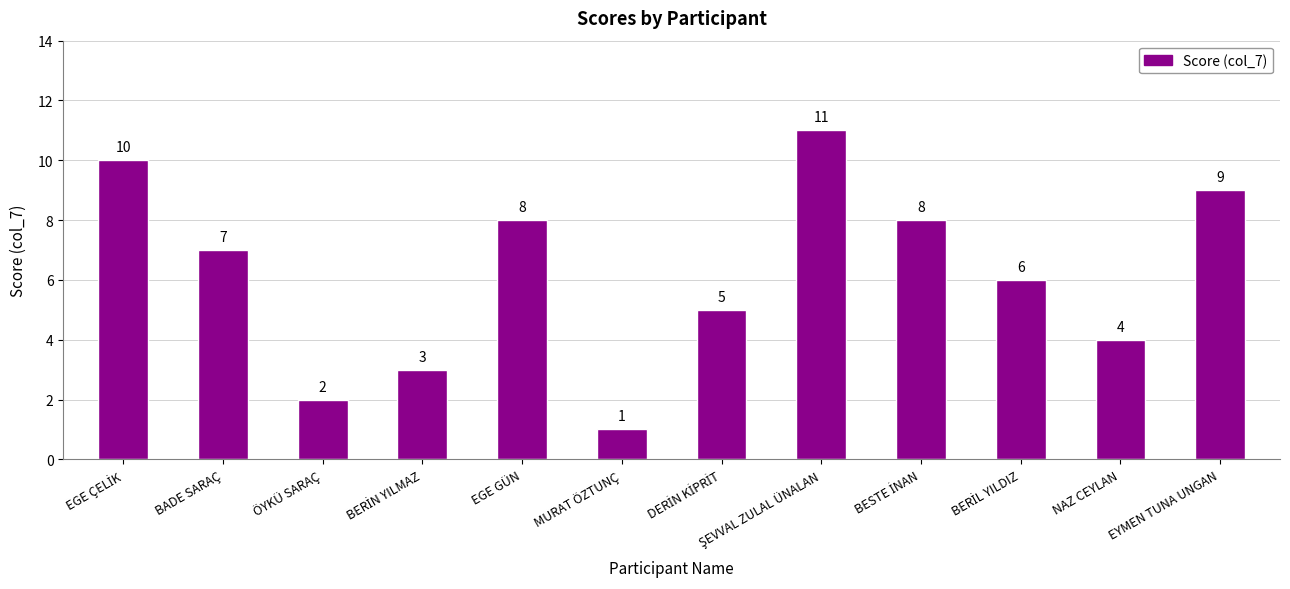

What is the value of the 10th bar from the left?

6